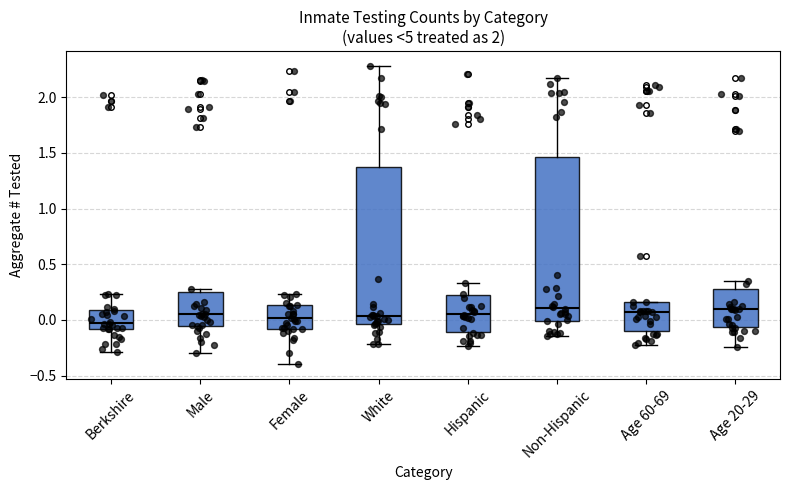

Where is the upper edge of the box for Berkshire on the y-axis? The values are not printed on the chart, so give them approximately, as read against the axis.

0.10